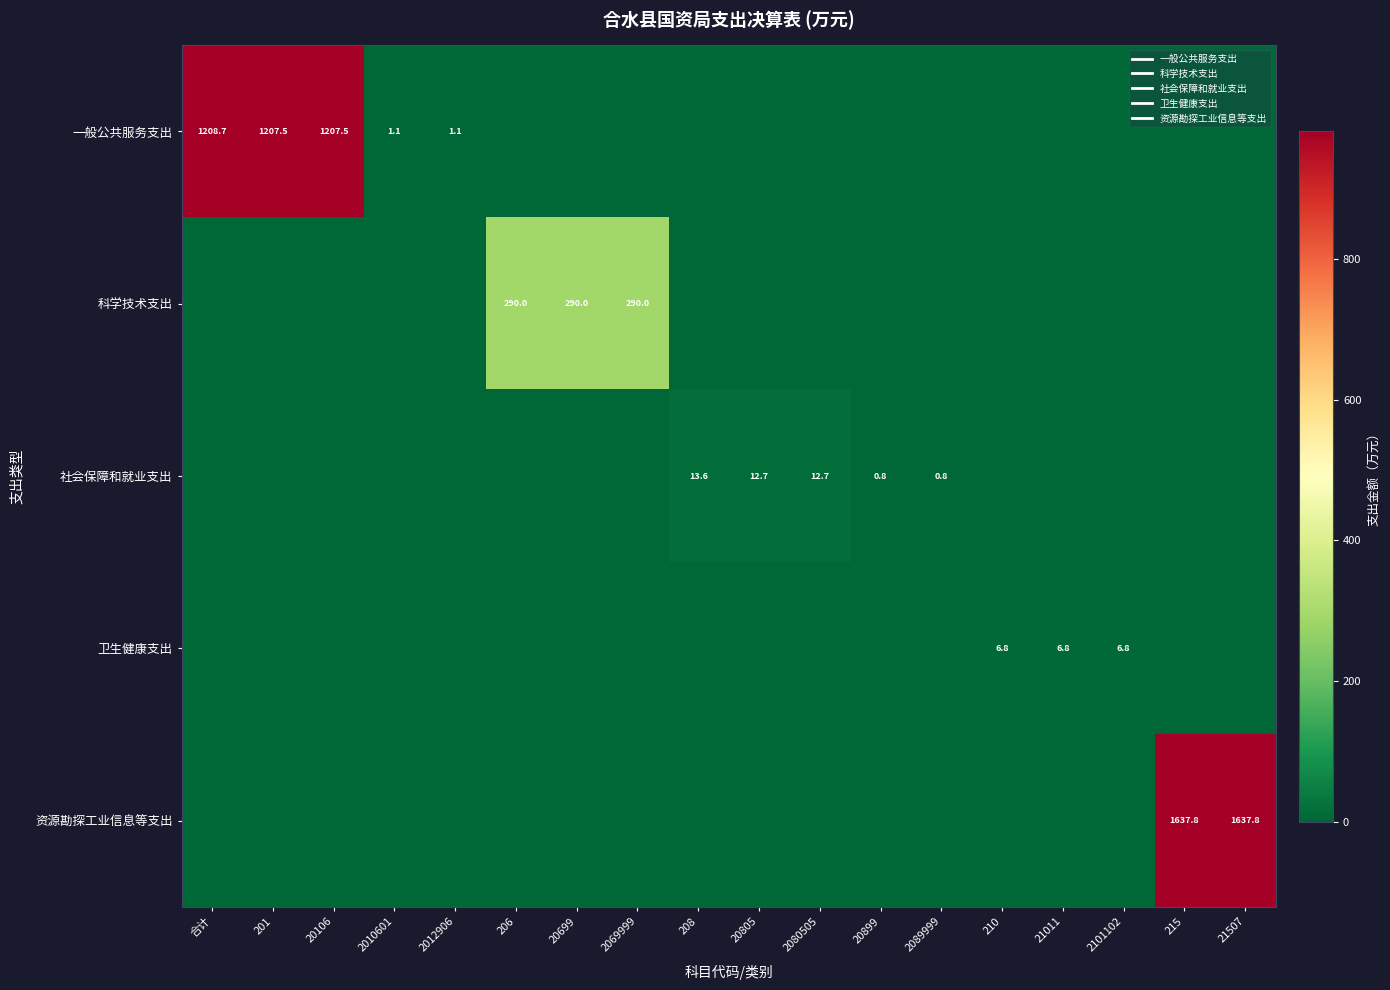

The 卫生健康支出 series shows -2.3 at 2012906. True or false?

False